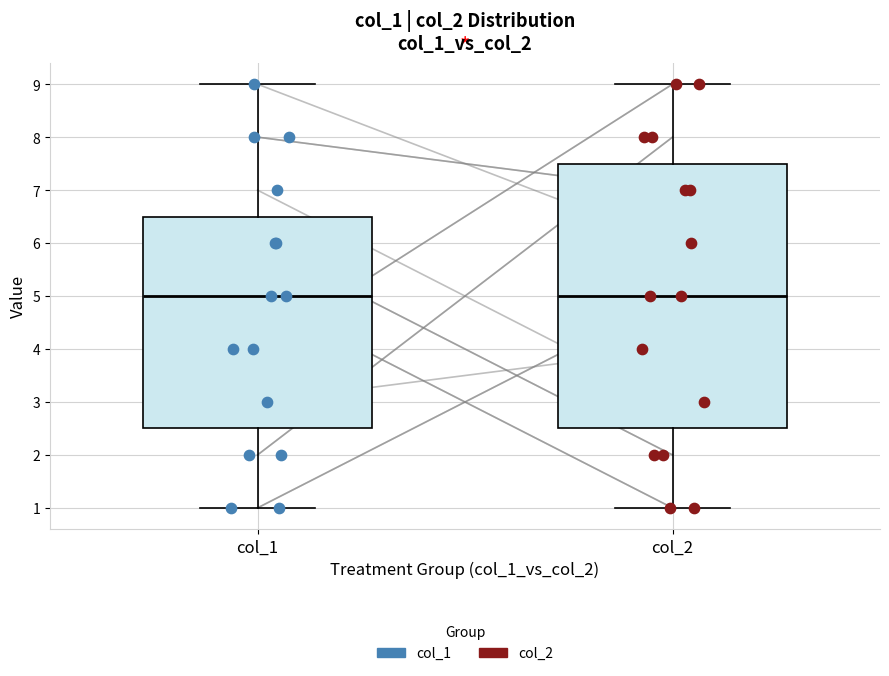

Where is the upper edge of the box for col_2 on the y-axis? The values are not printed on the chart, so give them approximately, as read against the axis.

7.5